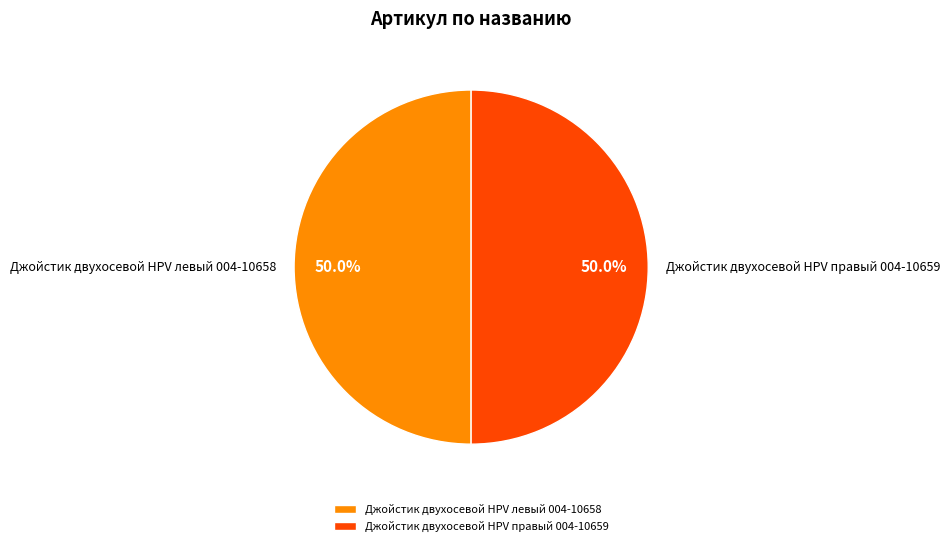

Combined, do Джойстик двухосевой HPV левый 004-10658 and Джойстик двухосевой HPV правый 004-10659 account for over 50%?

Yes